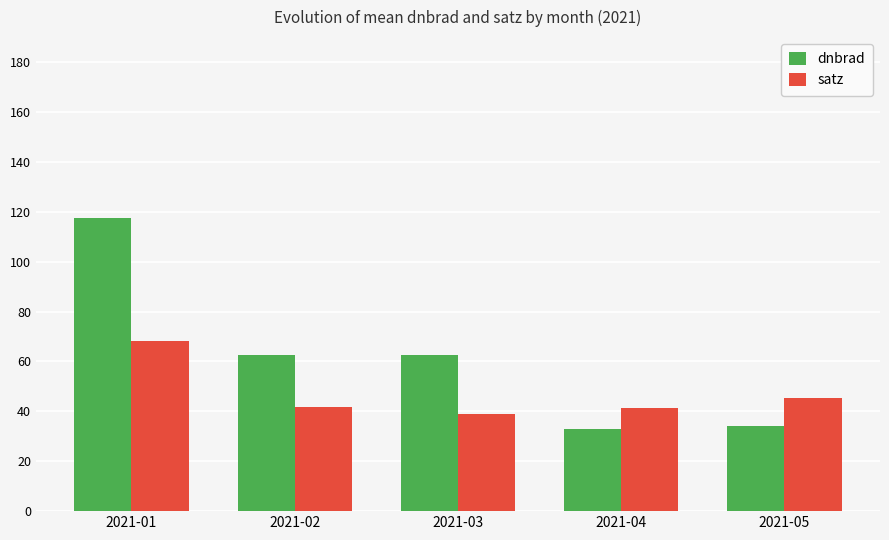

At which label does satz reach its peak?

2021-01